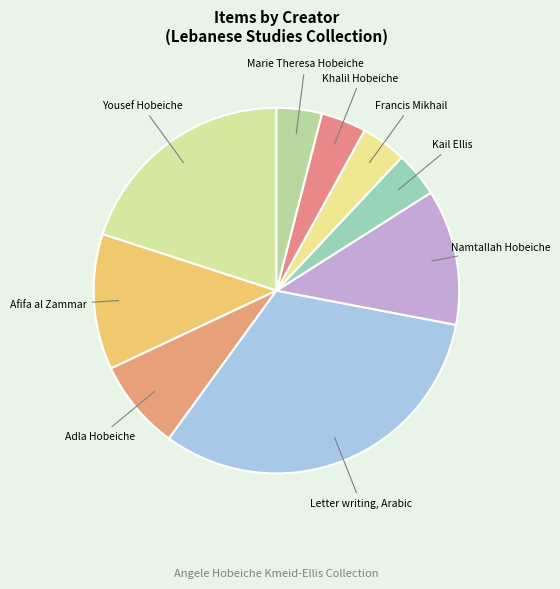

Does any single category account for the majority?

No